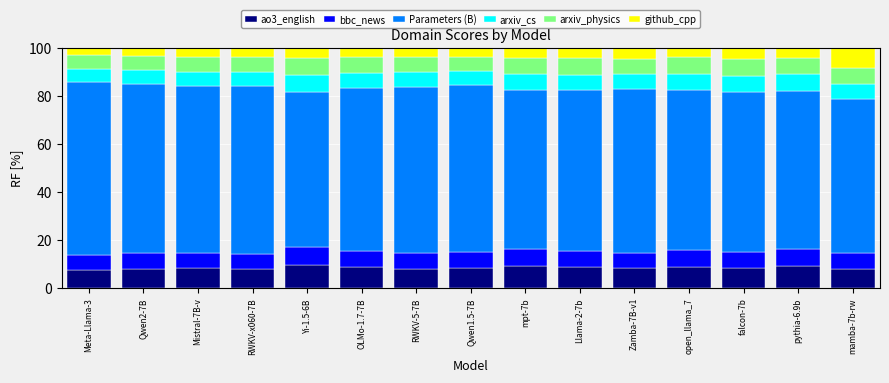

How many data points does each series have?

15